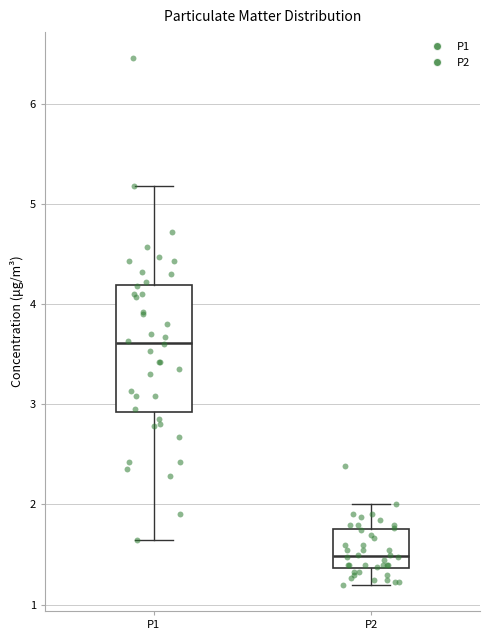

Which box has the highest median line?

P1